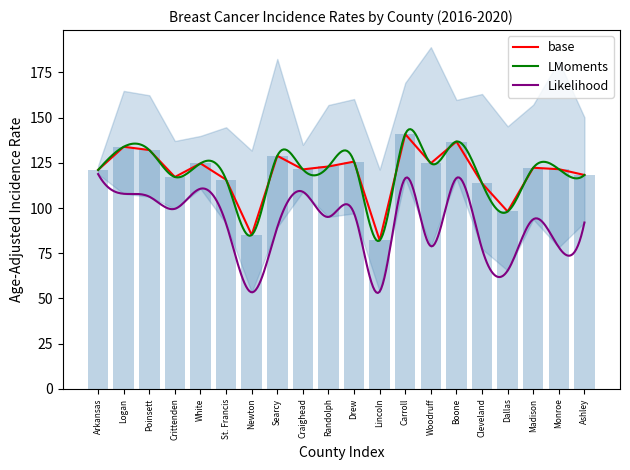

What is the sum of all Lower CI values?

1851.4